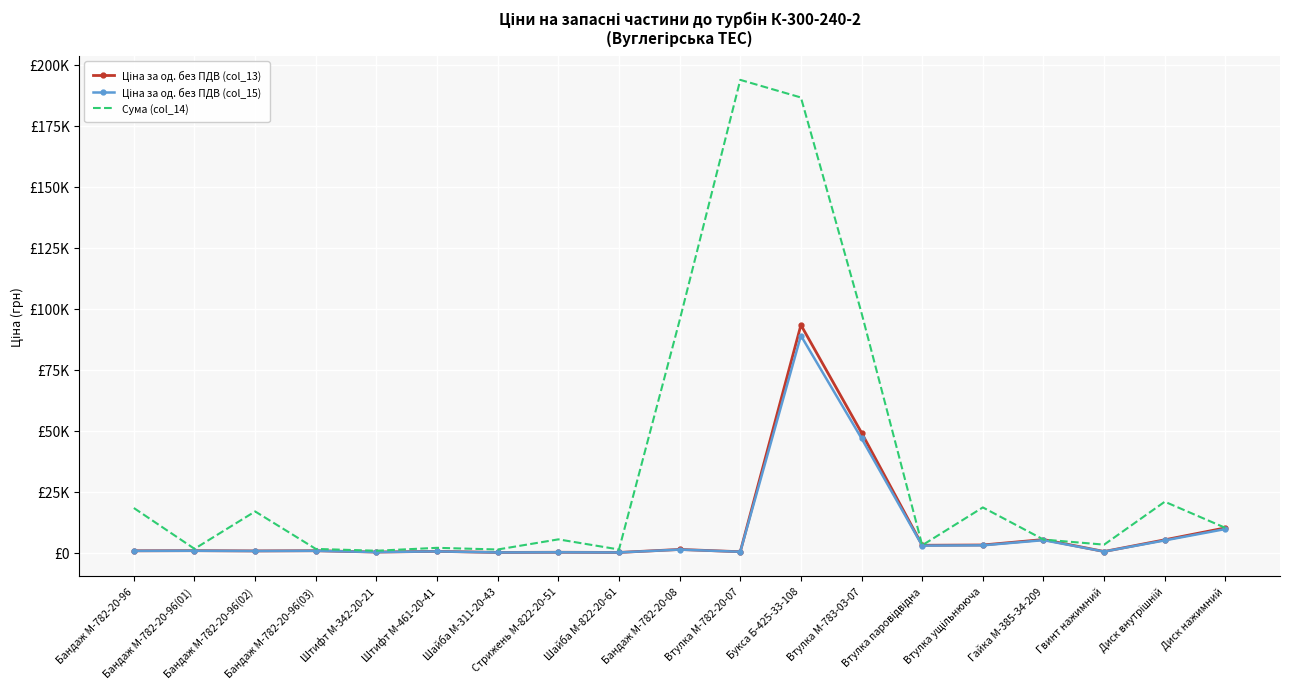

What is the difference between the Ціна за од. без ПДВ (col_13) values at Стрижень М-822-20-51 and Бандаж М-782-20-08?

1156.3